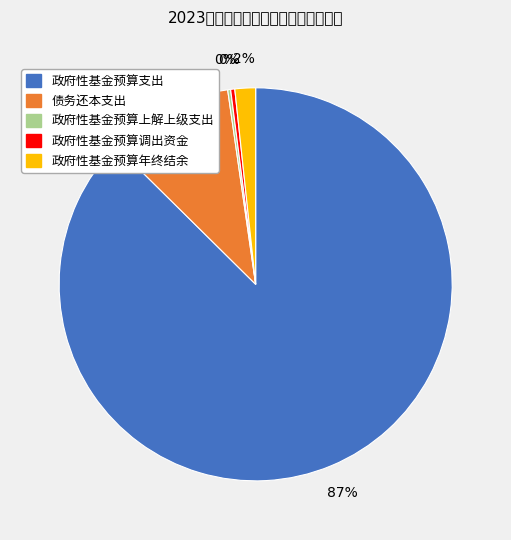

Which category has the biggest portion of the pie?

政府性基金预算支出